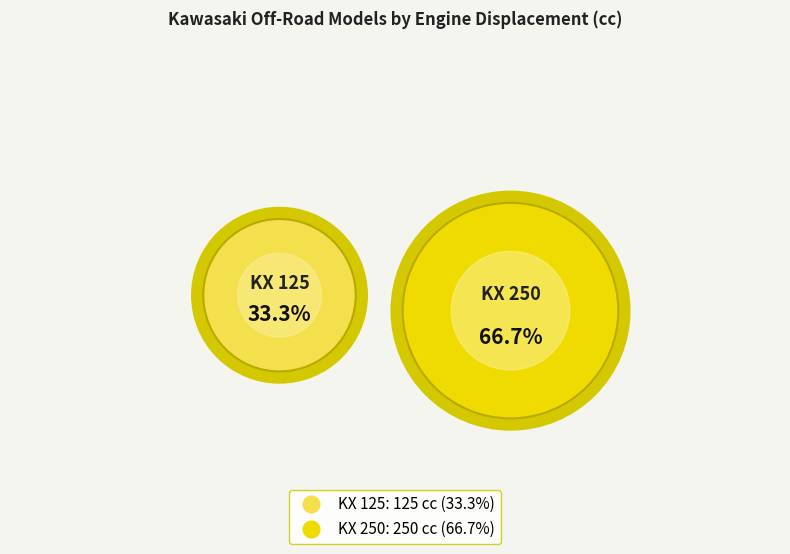

What percentage is NOT represented by KX 125?

66.7%